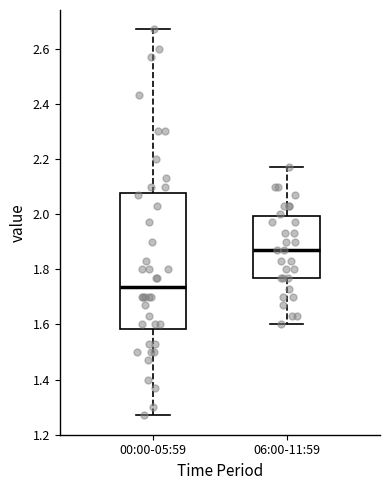

Which box's median line is the highest?

06:00-11:59